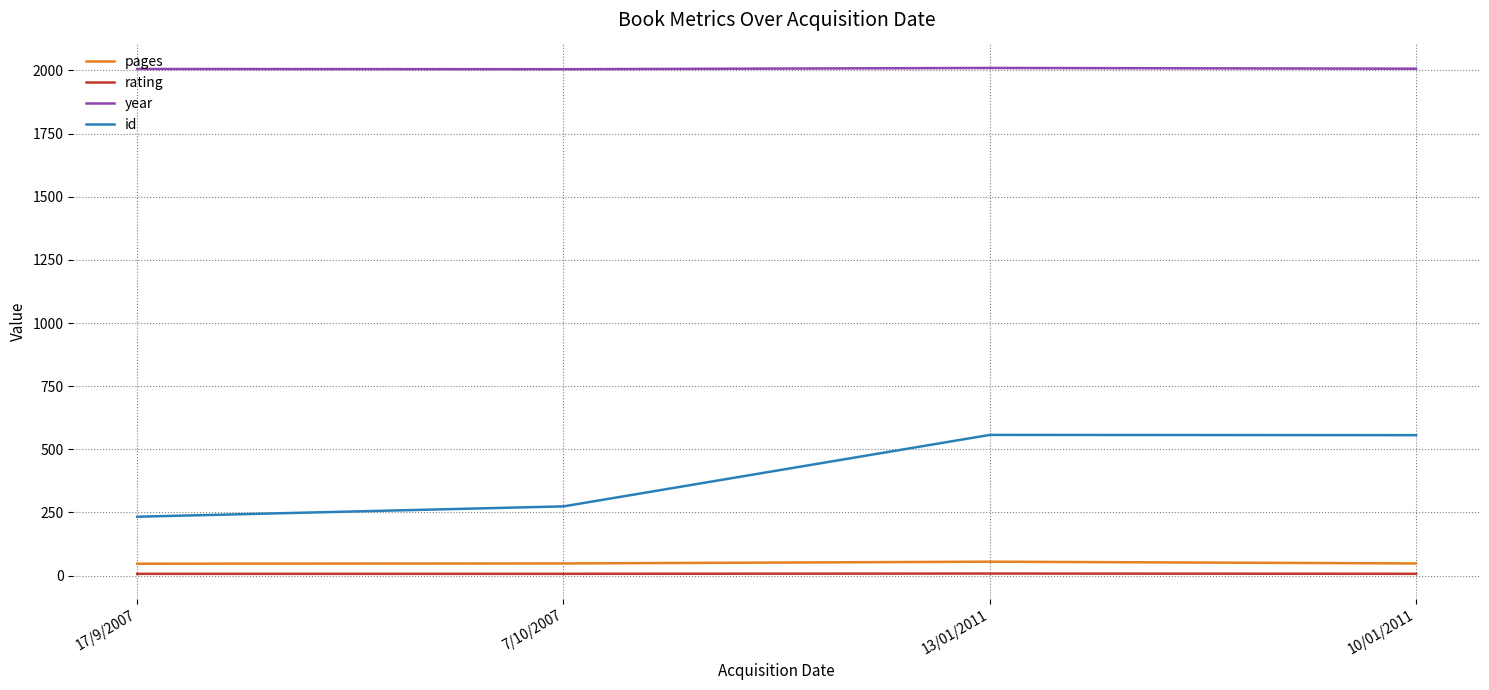

What is the difference between the maximum and minimum values in the rating series?

1